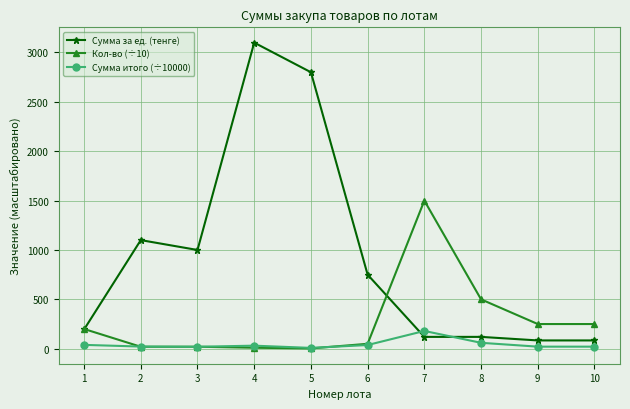

Which series has the widest spread of values?

Сумма за ед. (тенге)